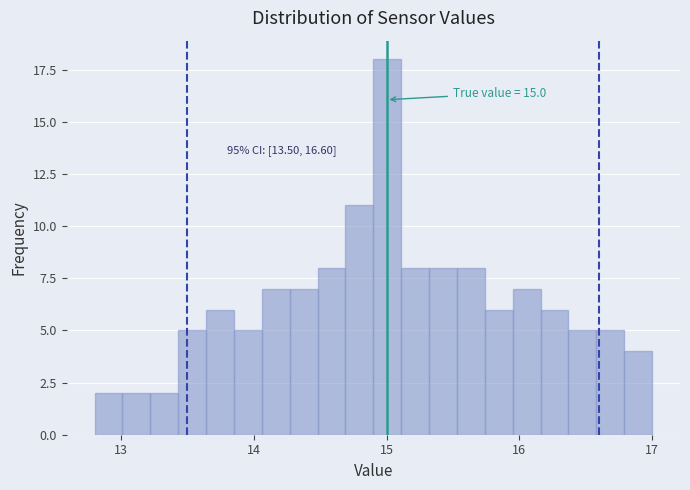

Around what value on the x-axis is the tallest bar? Give the approximate position of its centre, as read against the axis.

15.0